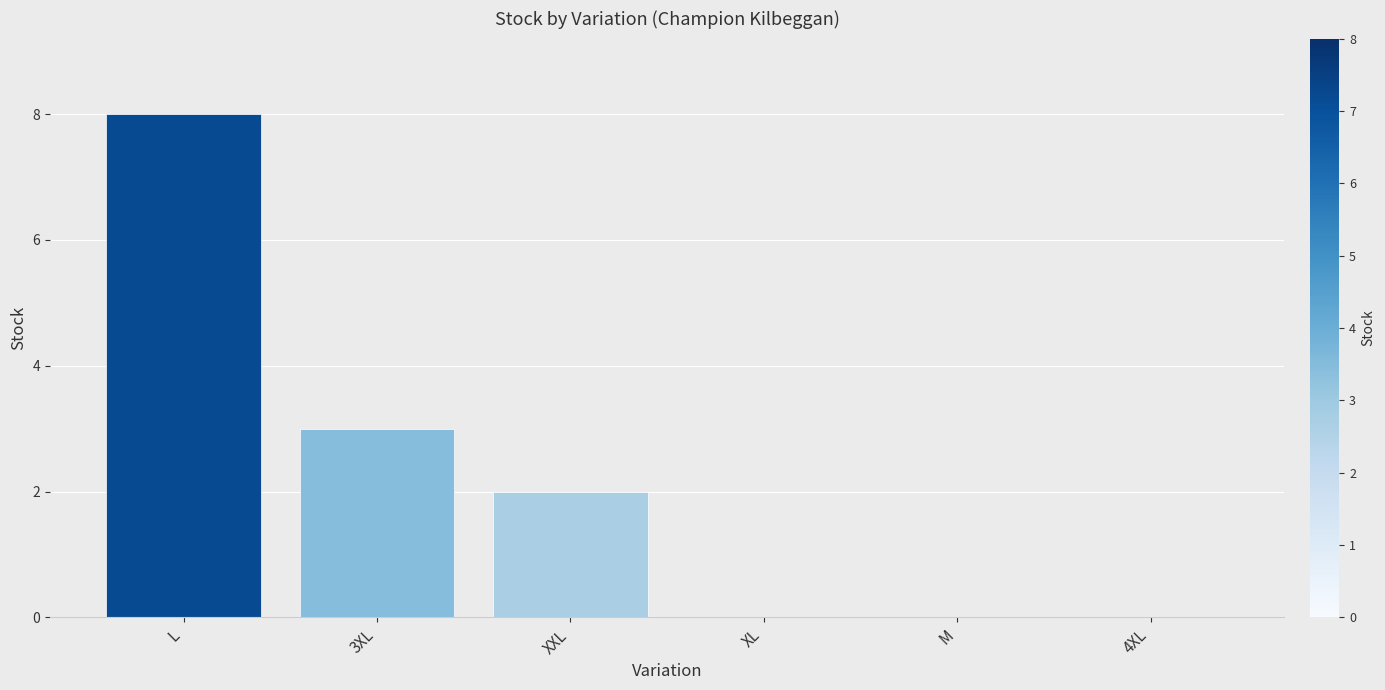

Reading right to left, what are all the values shown in this chart?

0	0	0	2	3	8